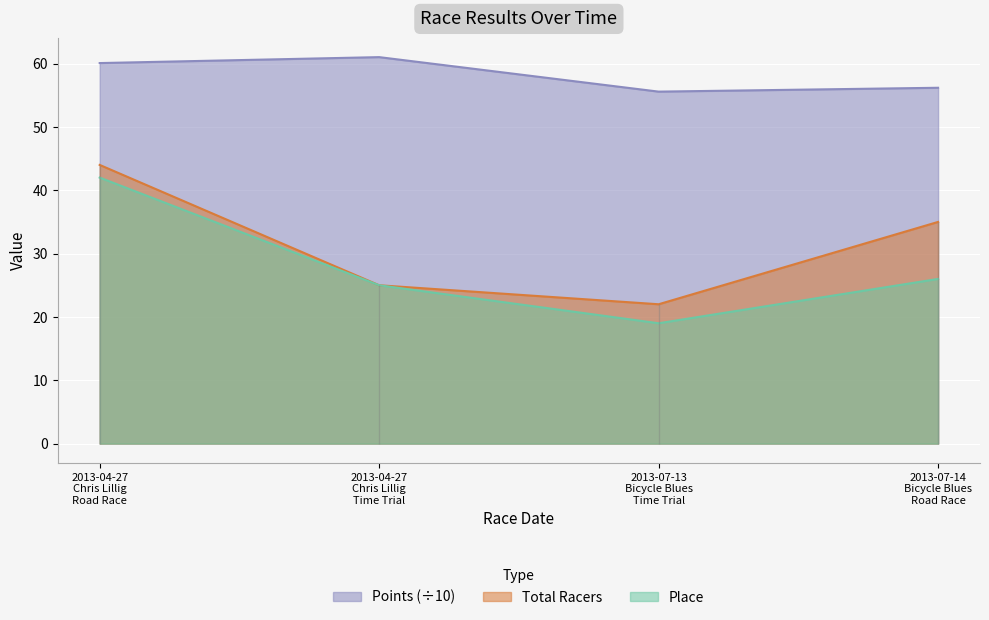

In Place, how many points are lower than both neighbors (excluding endpoints)?

1